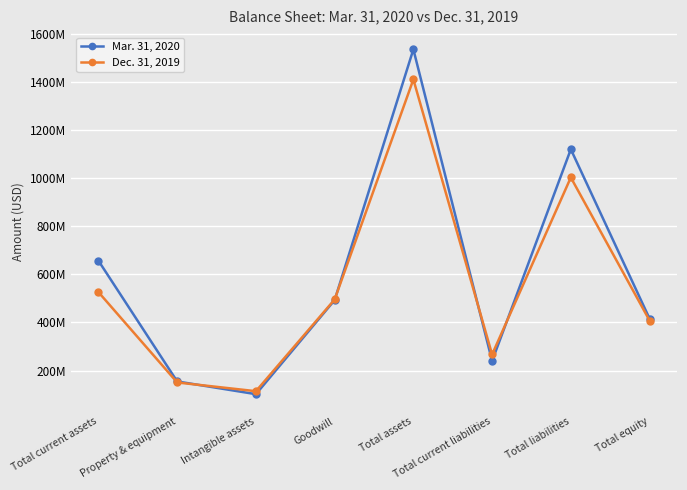

At how many categories does at least one series exceed 1344?

1